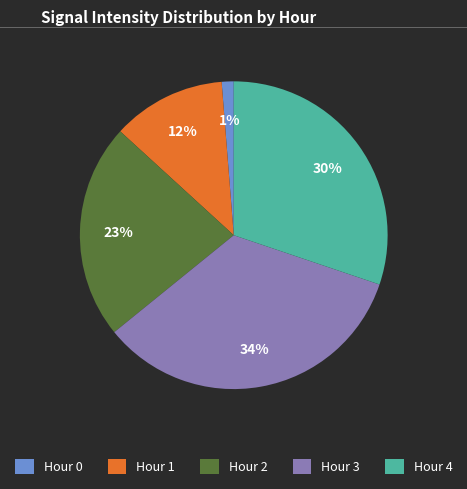

How many slices are in this pie chart?

5